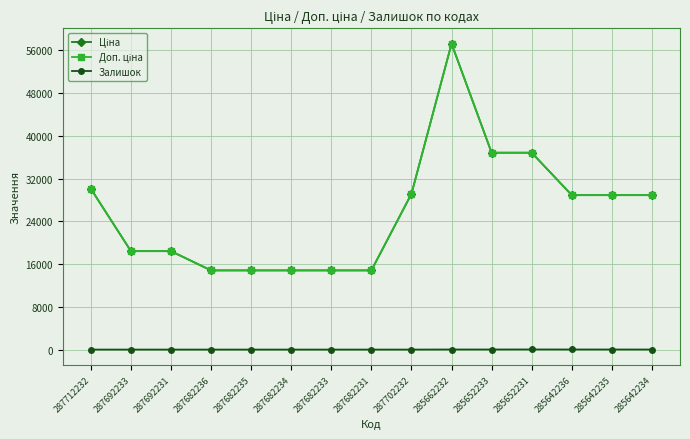

True or false: Ціна and Залишок cross at least once.

False